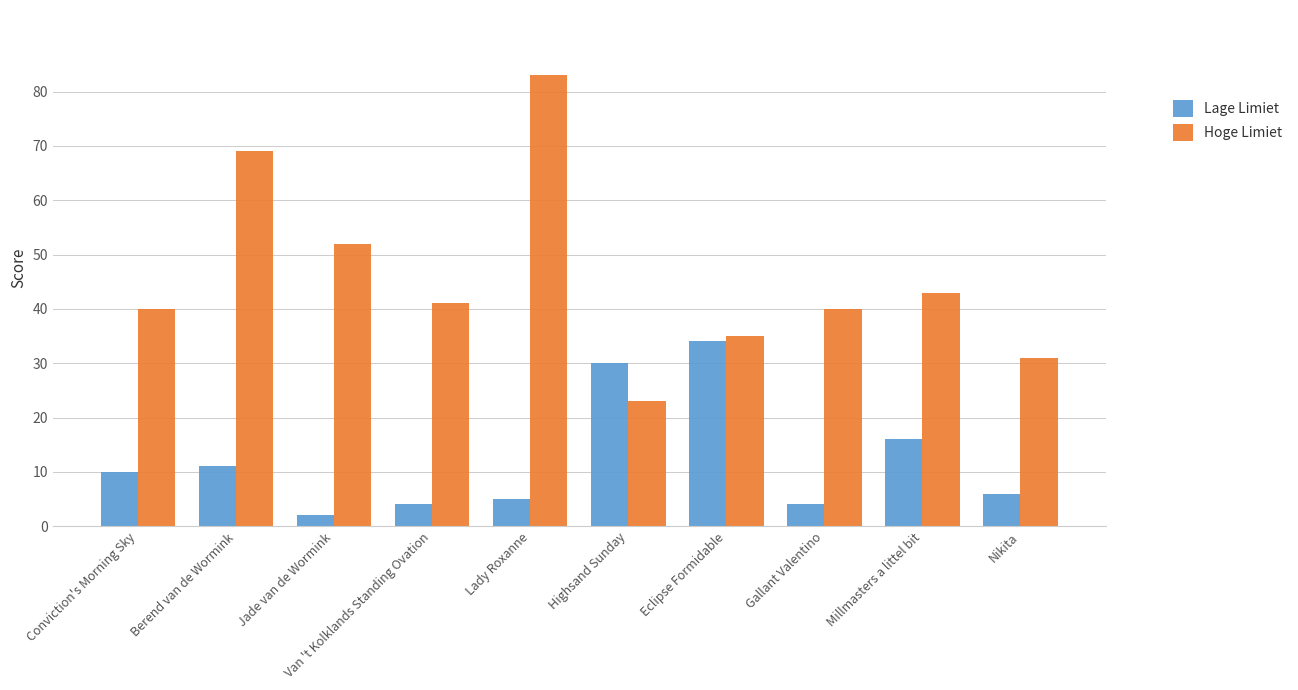

What is the difference between the Lage Limiet values at Van 't Kolklands Standing Ovation and Eclipse Formidable?

30